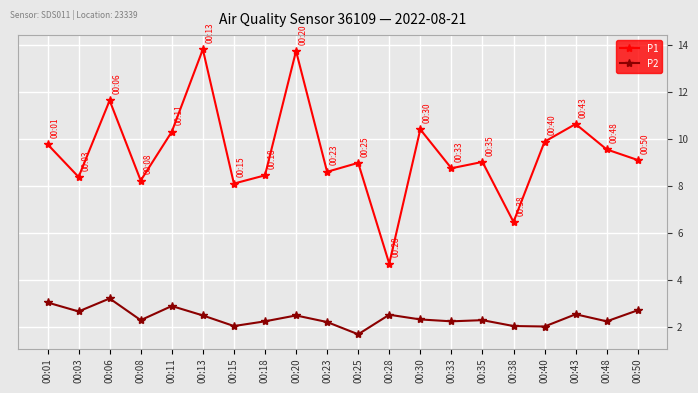

Where is the first local minimum for P2?

00:03